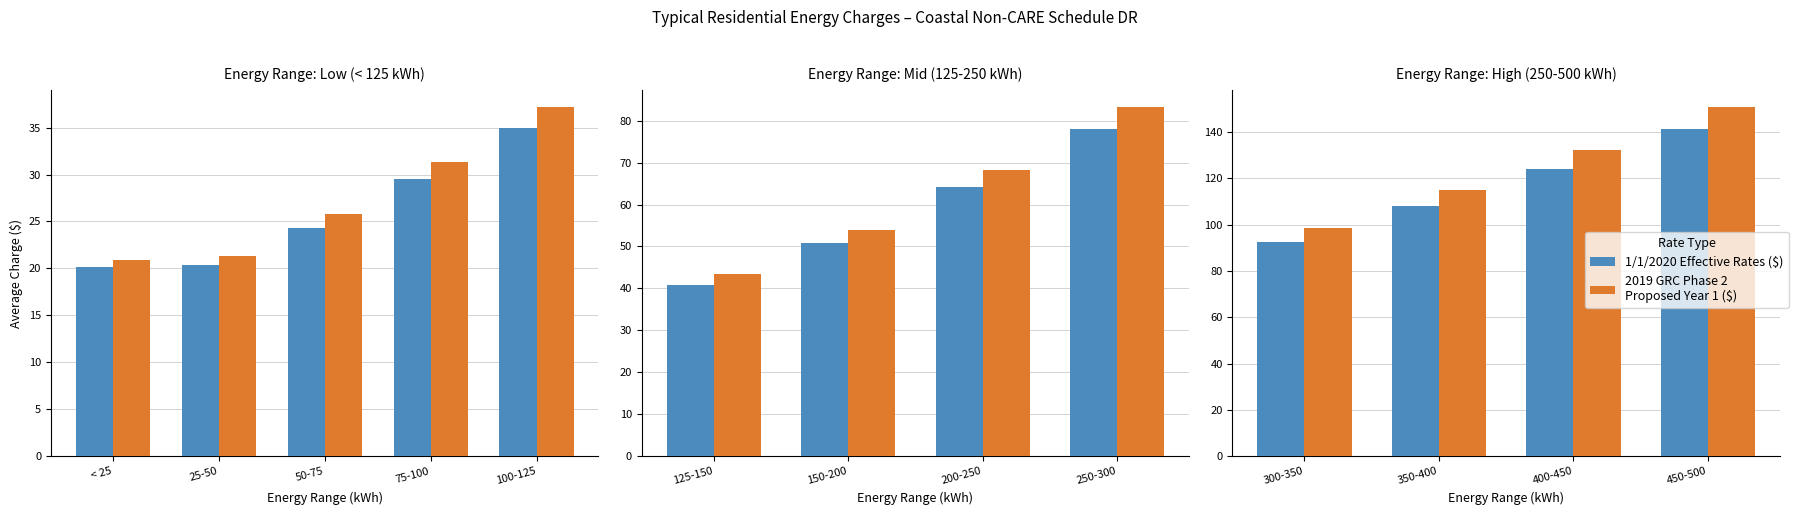

Rank the series by their average value, from highest to lowest.

2019 GRC Phase 2 Proposed Year 1 ($), 1/1/2020 Effective Rates ($)